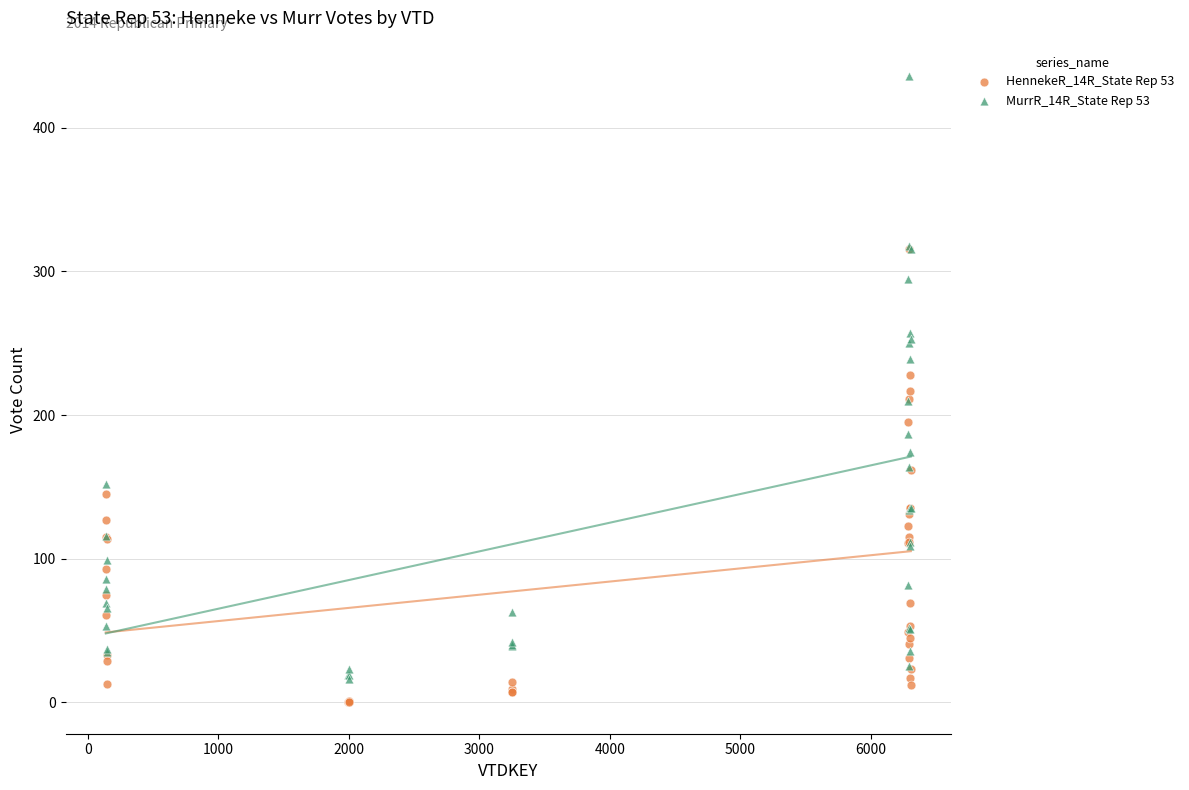

Which series has the largest Y range (max minus min)?

MurrR_14R_State Rep 53